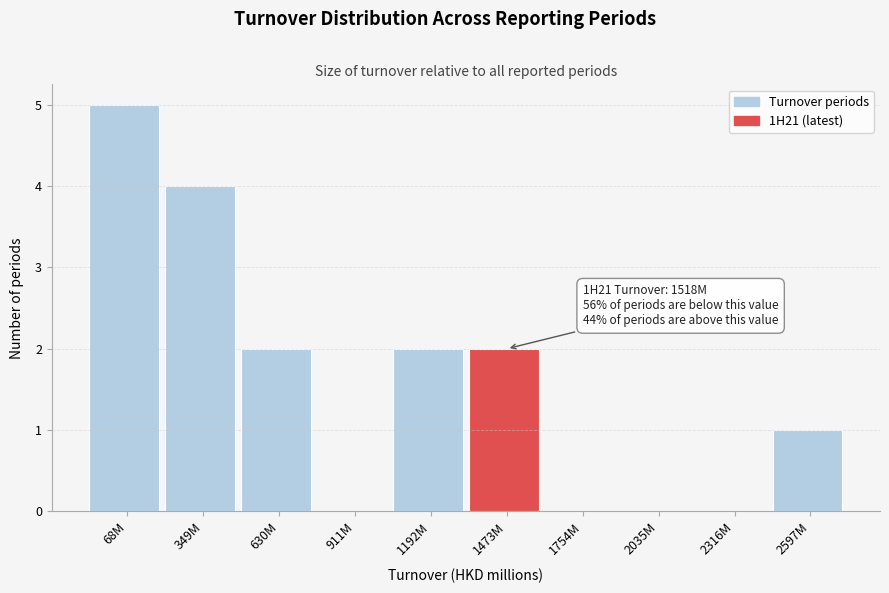

Reading left to right, transcribe all the data shown in this chart.

68M=5	349M=4	630M=2	911M=0	1192M=2	1473M=2	1754M=0	2035M=0	2316M=0	2597M=1